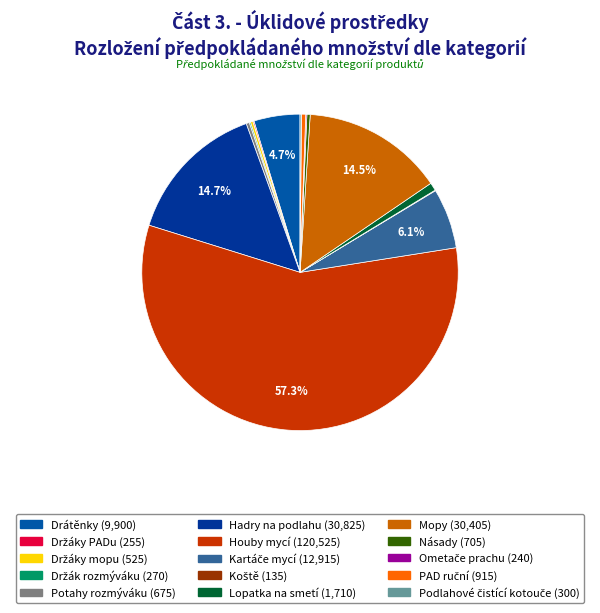

Which slice is the largest?

Houby mycí